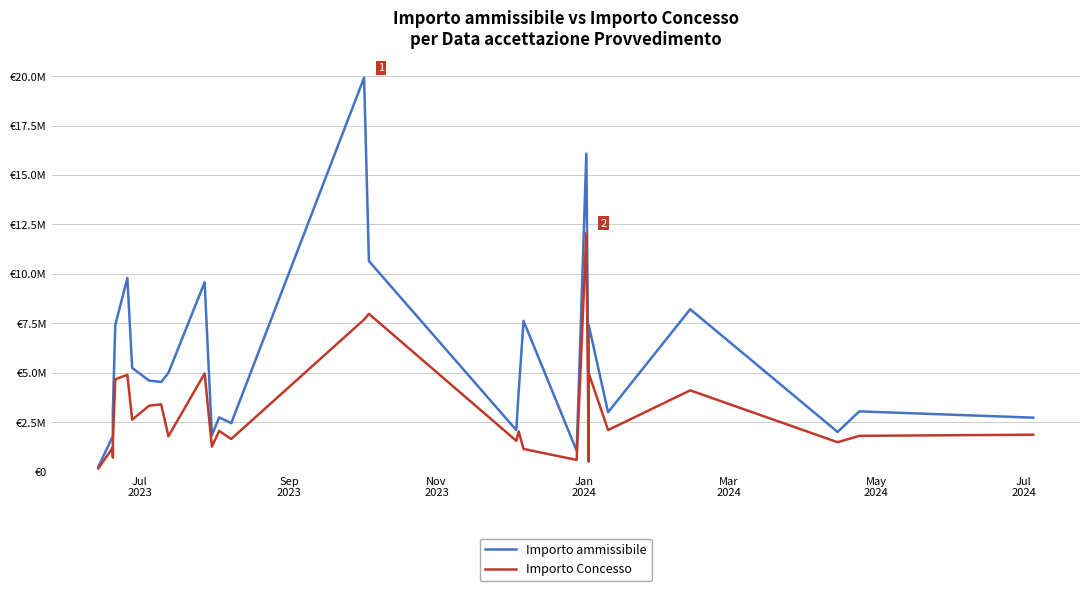

What is the sum of all Importo Concesso values?

84043919.0